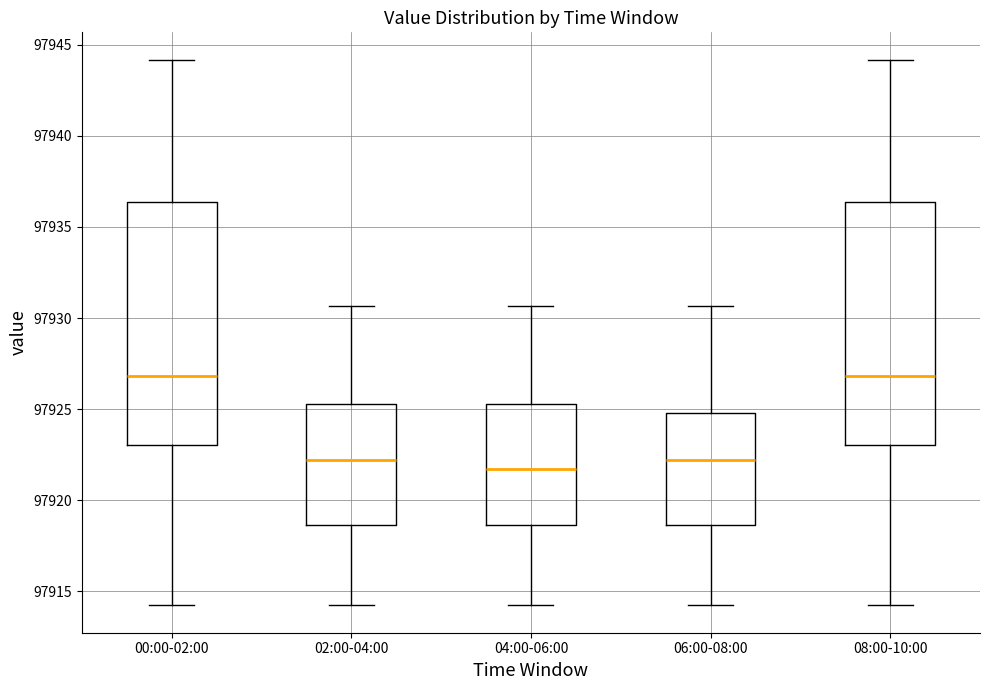

Reading left to right, transcribe this box plot: for each box, give where its median line is, the range the box spans, and where its two whiskers end, as read against the y-axis. The values are not printed on the chart, so give them approximately, as read against the axis.

00:00-02:00: median 97927.0, box 97923.0 to 97936.5, whiskers 97914.0 to 97944.0
02:00-04:00: median 97922.0, box 97918.5 to 97925.5, whiskers 97914.0 to 97930.5
04:00-06:00: median 97921.5, box 97918.5 to 97925.5, whiskers 97914.0 to 97930.5
06:00-08:00: median 97922.0, box 97918.5 to 97925.0, whiskers 97914.0 to 97930.5
08:00-10:00: median 97927.0, box 97923.0 to 97936.5, whiskers 97914.0 to 97944.0